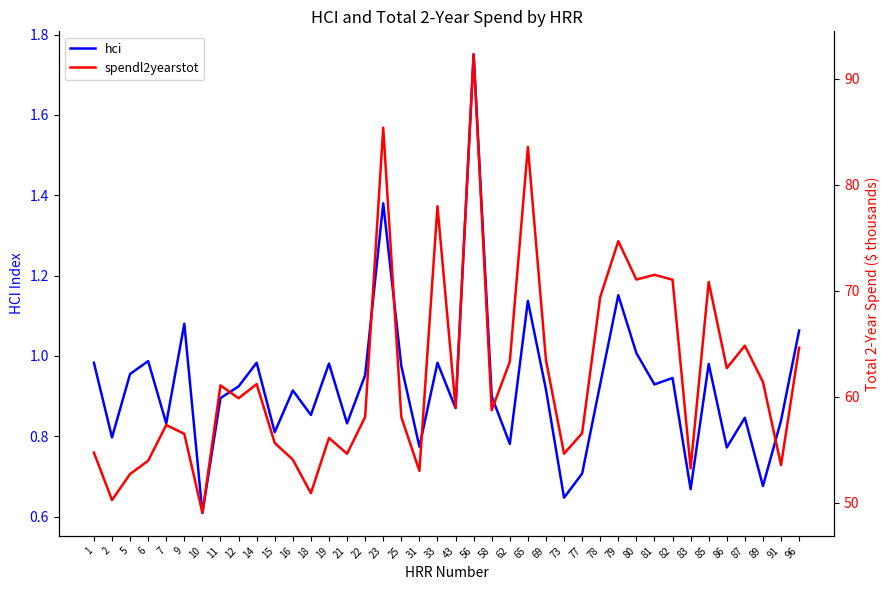

Reading left to right, what are all the values shown in this chart?

hci: 1.0	0.8	1.0	1.0	0.8	1.1	0.6	0.9	0.9	1.0	0.8	0.9	0.9	1.0	0.8	1.0	1.4	1.0	0.8	1.0	0.9	1.8	0.9	0.8	1.1	0.9	0.6	0.7	0.9	1.2	1.0	0.9	0.9	0.7	1.0	0.8	0.8	0.7	0.8	1.1
spendl2yearstot: 54.7	50.3	52.7	54.0	57.3	56.5	49.0	61.1	59.9	61.2	55.7	54.1	50.9	56.1	54.6	58.1	85.4	58.1	53.0	78.0	59.0	92.3	58.7	63.3	83.6	63.5	54.6	56.6	69.4	74.7	71.1	71.5	71.1	53.2	70.8	62.7	64.8	61.4	53.6	64.6